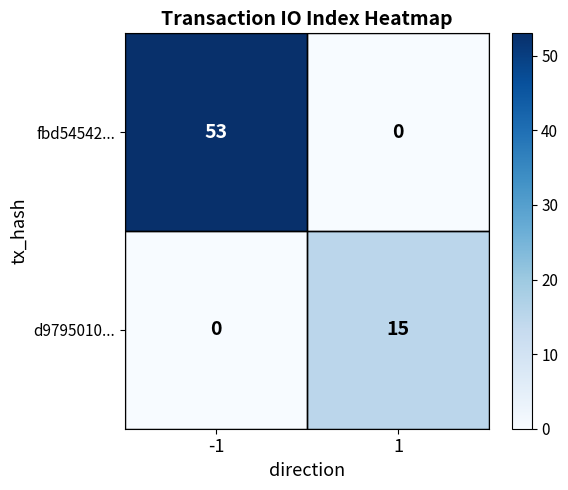

At which category is the sum across all series the highest?

-1